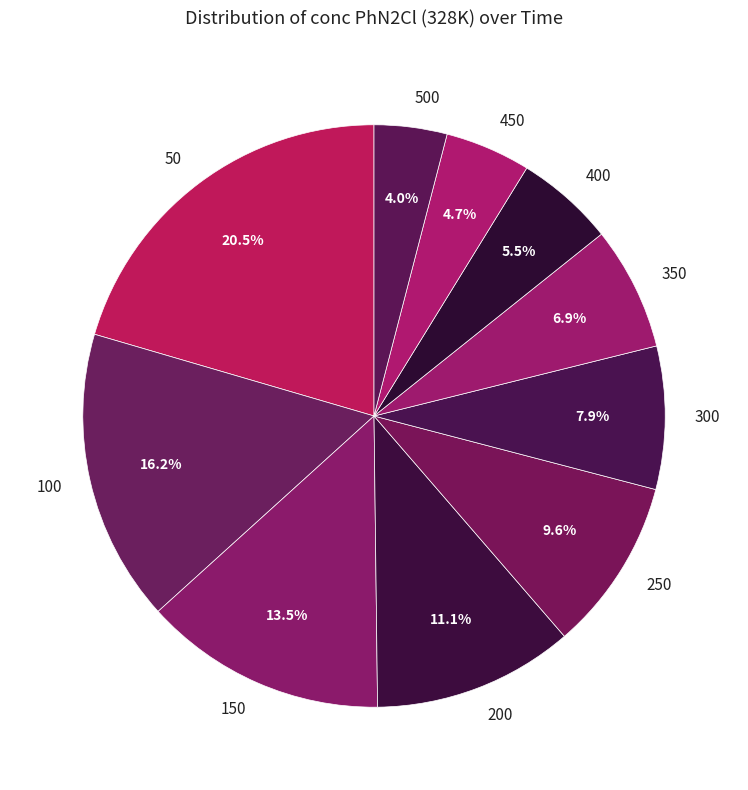

How many slices are in this pie chart?

10